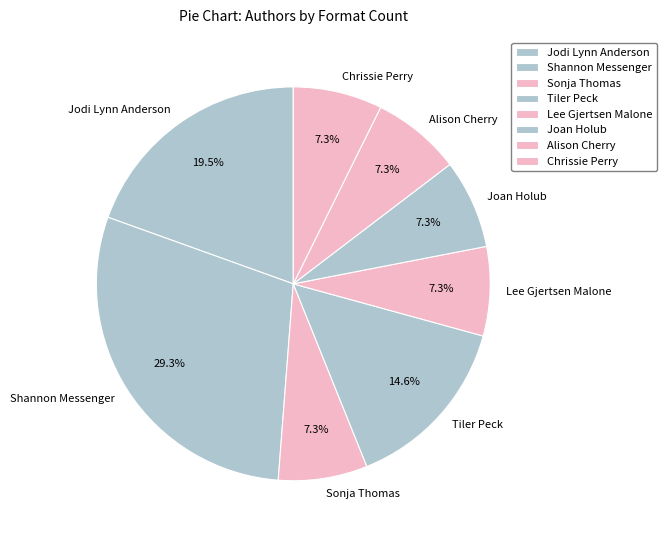

What is the ratio of the value at Shannon Messenger to the value at Tiler Peck?

2.0